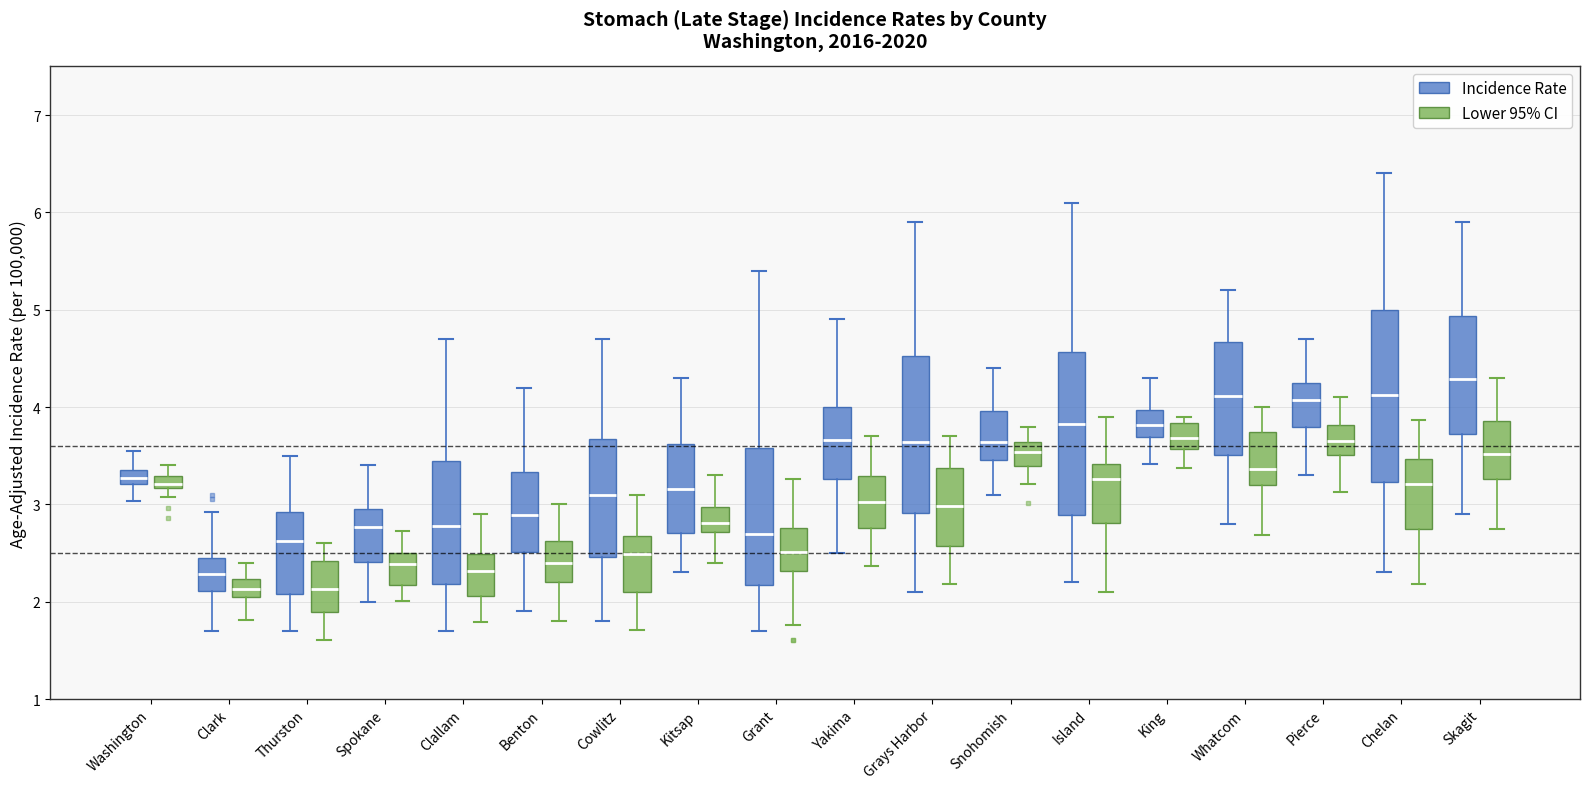

Where is the upper edge of the box for Chelan (Incidence Rate) on the y-axis? The values are not printed on the chart, so give them approximately, as read against the axis.

5.0